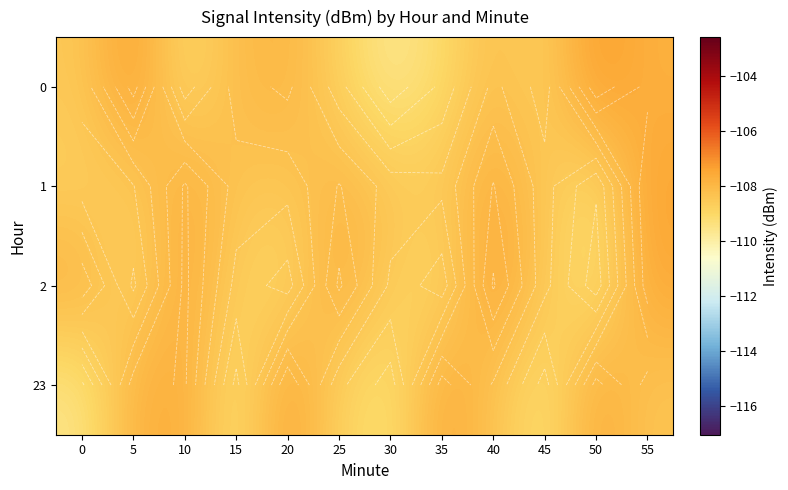

What is the spread (max minus min) of values at 55?

1.0